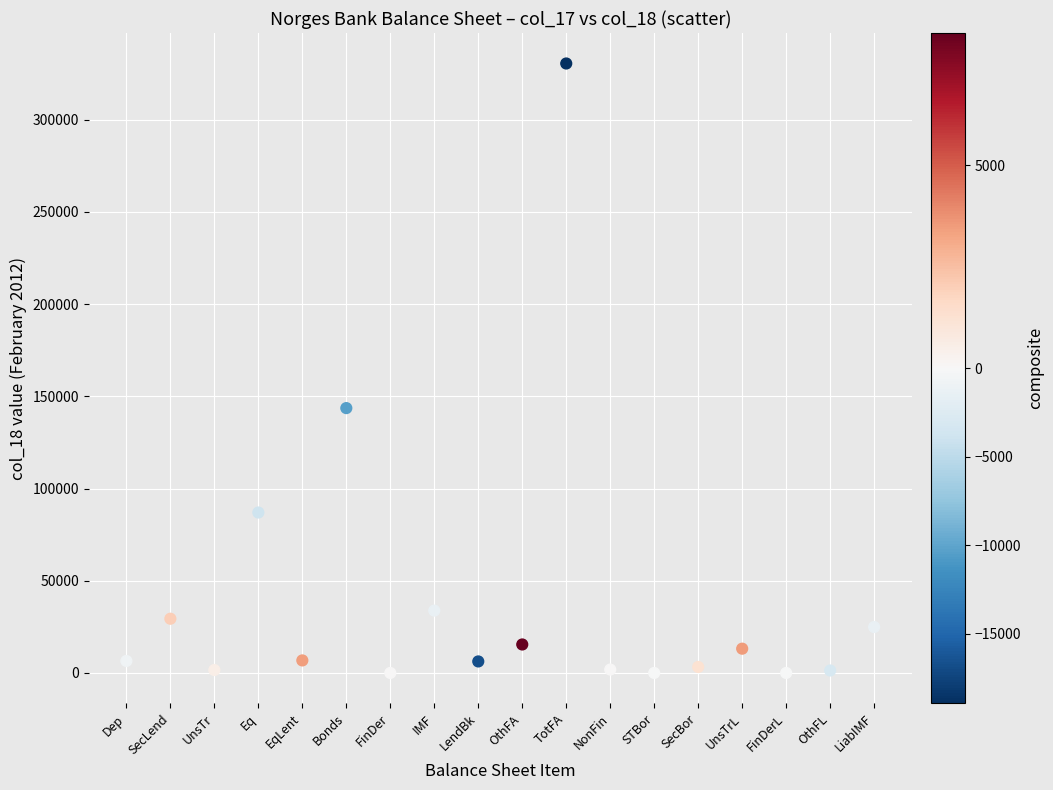

What Y value in the scatter plot is closest to 165200?

143590